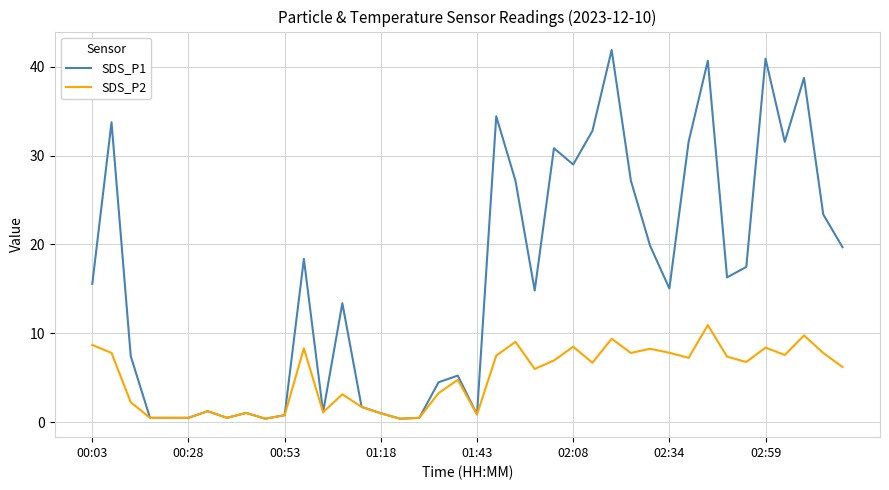

How many lines are shown in the chart?

2